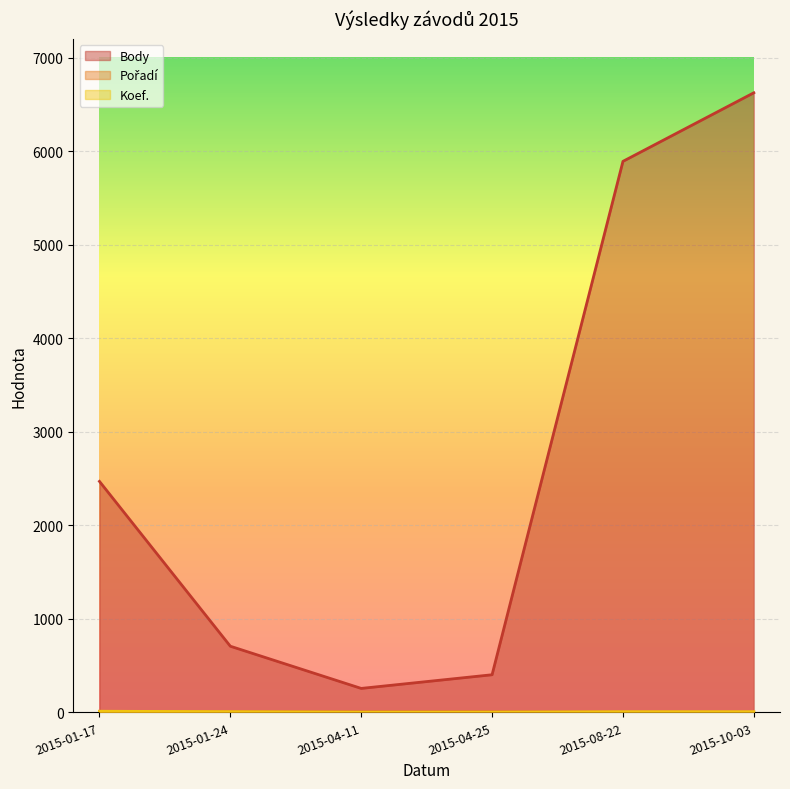

What position from the right is 2015-04-11?

4